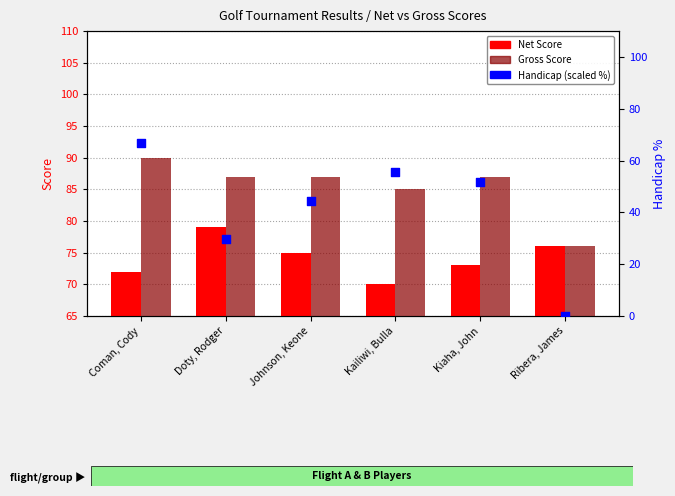

At which category is the sum across all series the highest?

Coman, Cody